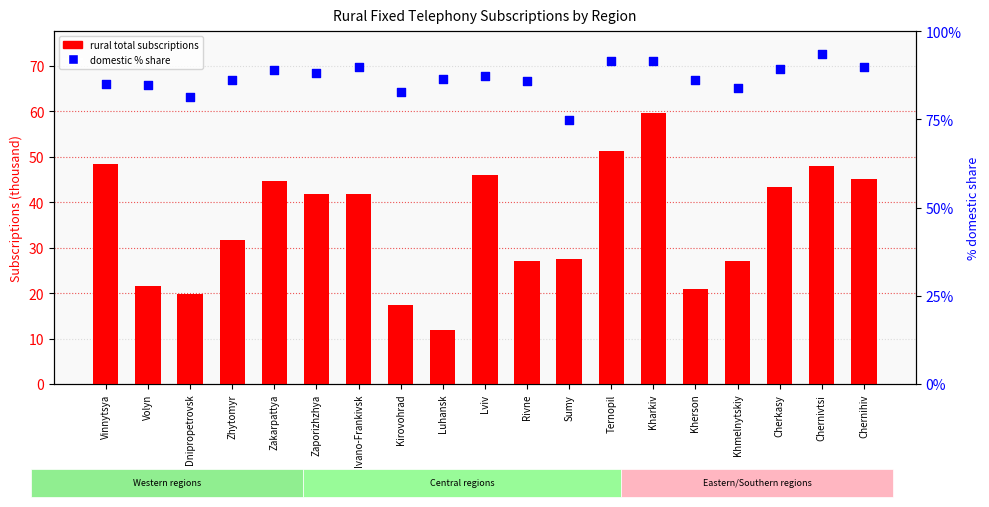

Which series reaches the maximum Y coordinate?

domestic % share